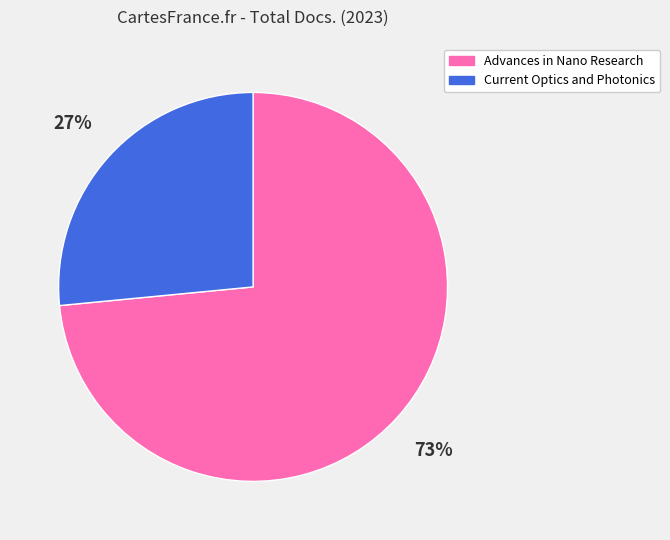

What percentage is the Advances in Nano Research slice, to the nearest percent?

73%